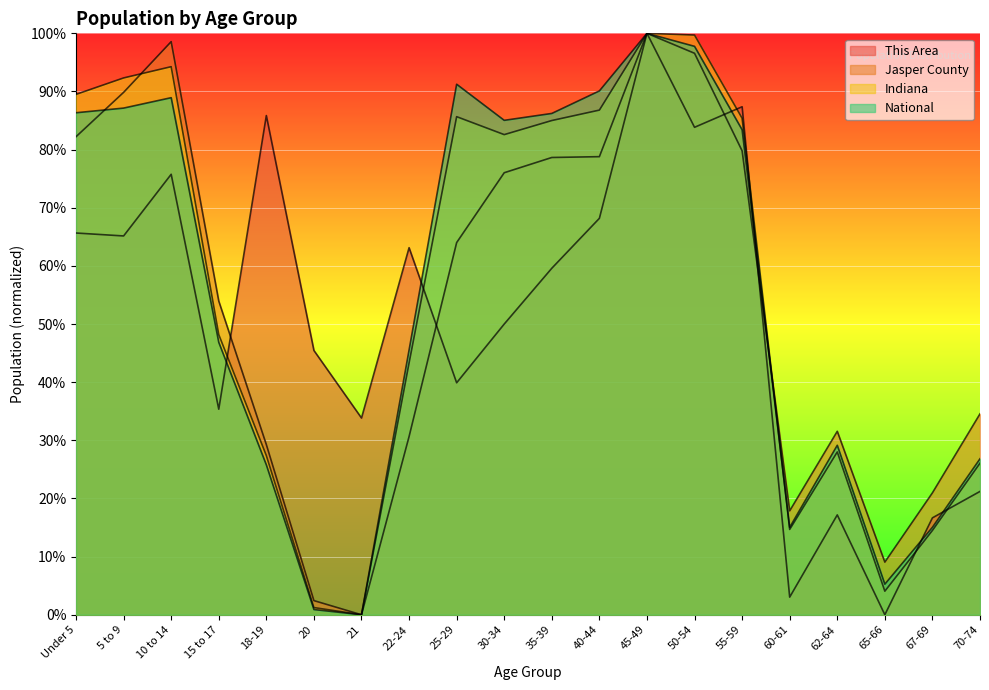

Which series has the largest range (max minus min)?

National